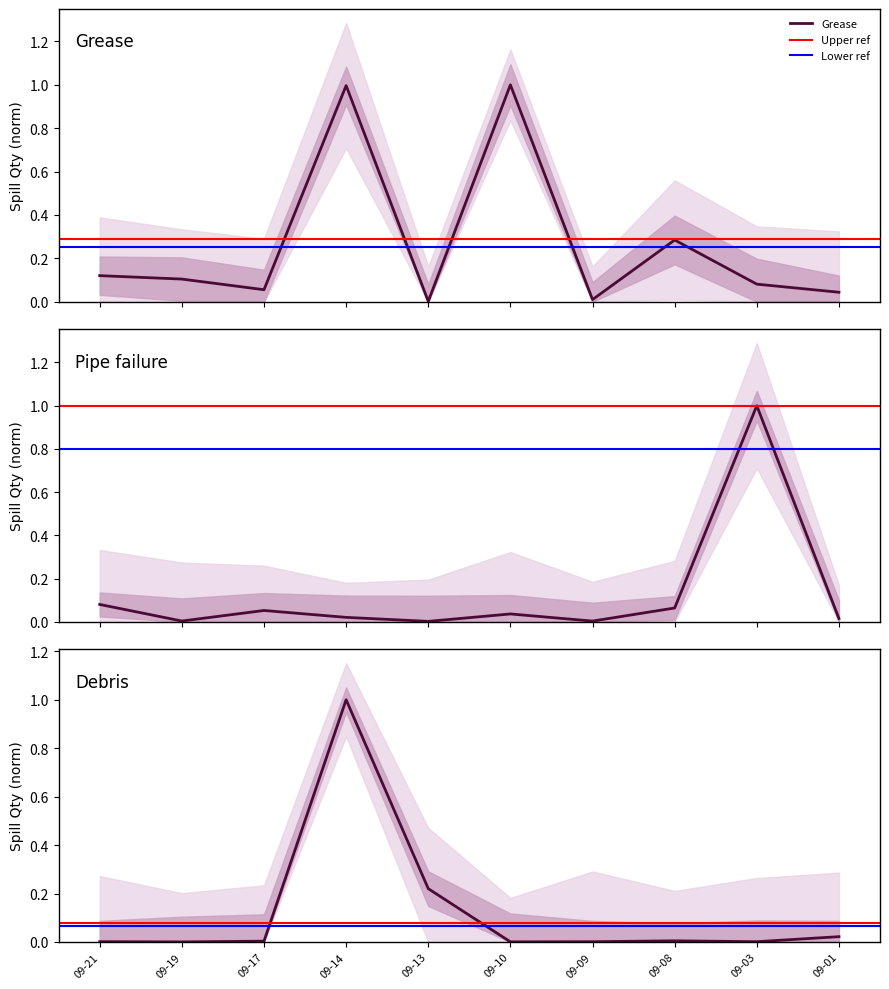

Reading left to right, extract all data points from this chart.

Grease: 2021-09-21=0.1	2021-09-19=0.1	2021-09-17=0.1	2021-09-14=1.0	2021-09-13=0.0	2021-09-10=1.0	2021-09-09=0.0	2021-09-08=0.3	2021-09-03=0.1	2021-09-01=0.0
Pipe failure: 2021-09-21=0.1	2021-09-19=0.0	2021-09-17=0.1	2021-09-14=0.0	2021-09-13=0.0	2021-09-10=0.0	2021-09-09=0.0	2021-09-08=0.1	2021-09-03=1.0	2021-09-01=0.0
Debris: 2021-09-21=0.0	2021-09-19=0.0	2021-09-17=0.0	2021-09-14=1.0	2021-09-13=0.2	2021-09-10=0.0	2021-09-09=0.0	2021-09-08=0.0	2021-09-03=0.0	2021-09-01=0.0